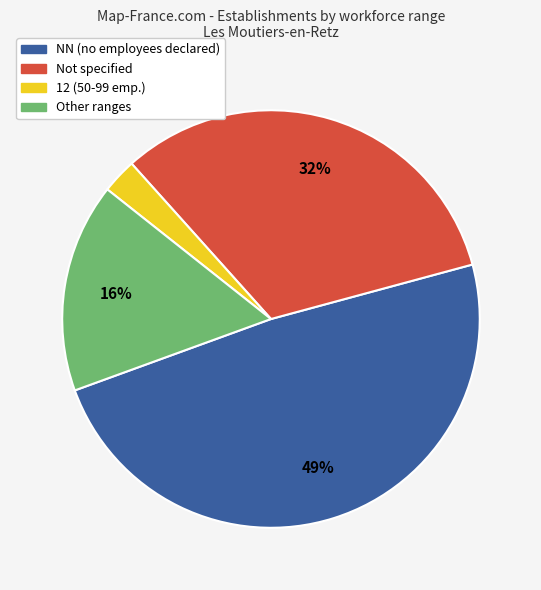

To the nearest percent, what is the average slice percentage?

25%